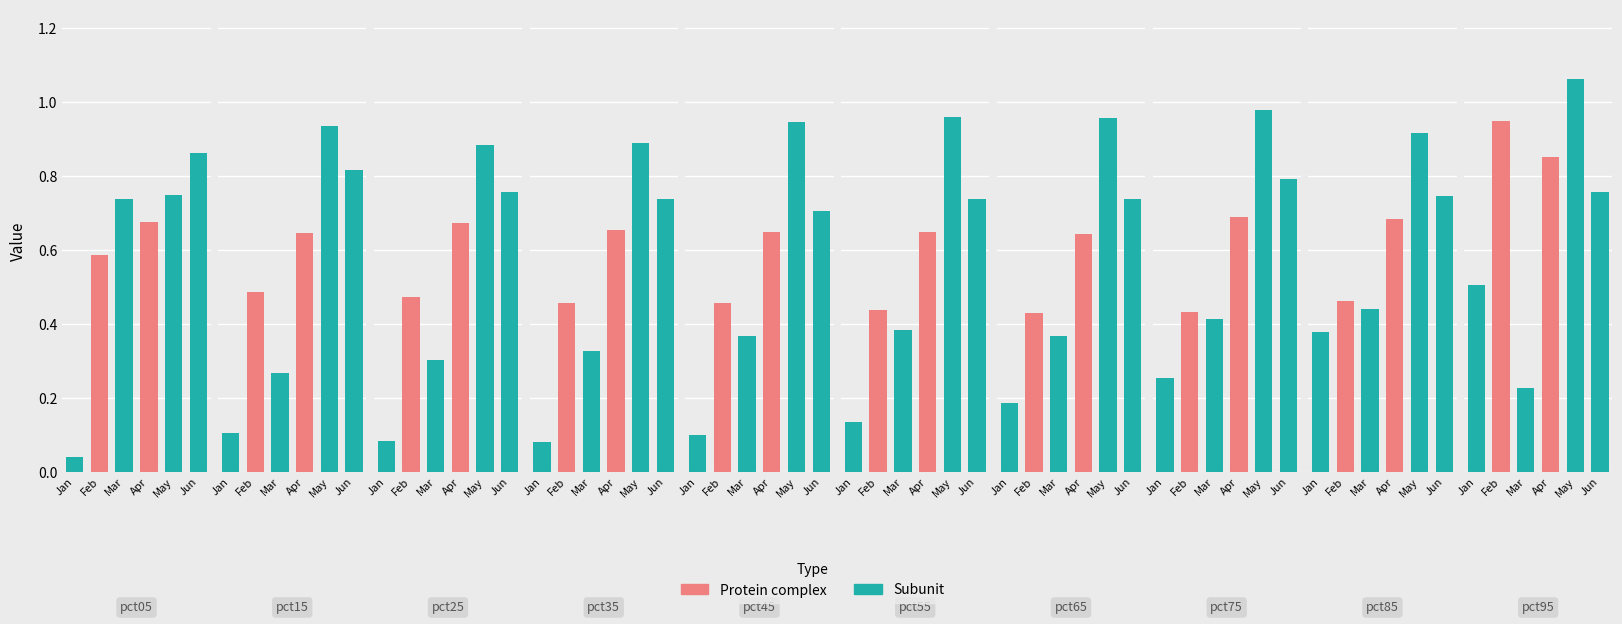

How many Apr values are between 0 and 1?

10